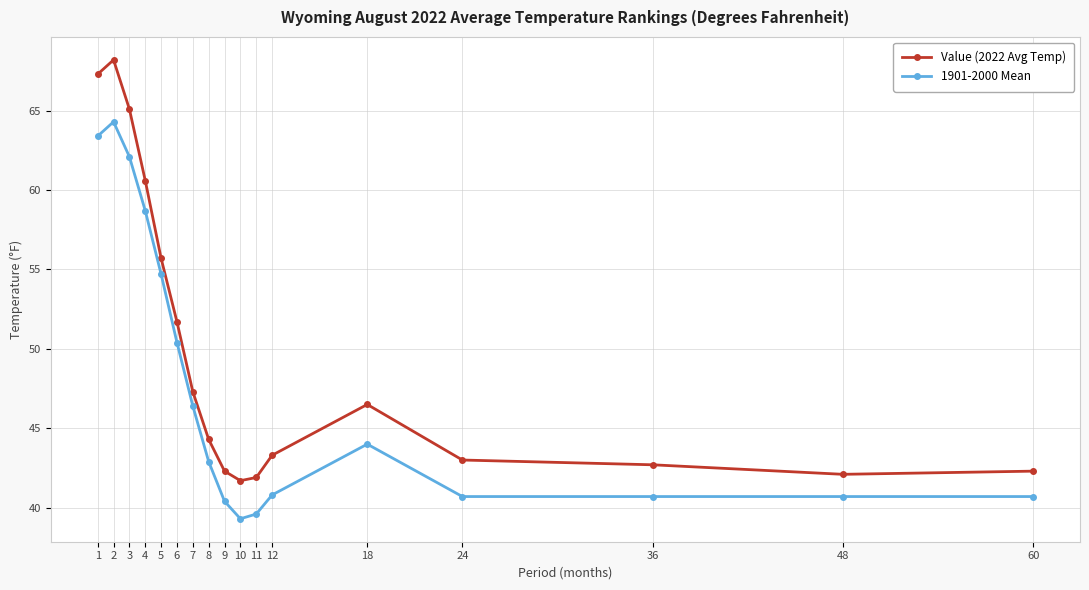

True or false: Value (2022 Avg Temp) and 1901-2000 Mean cross at least once.

False